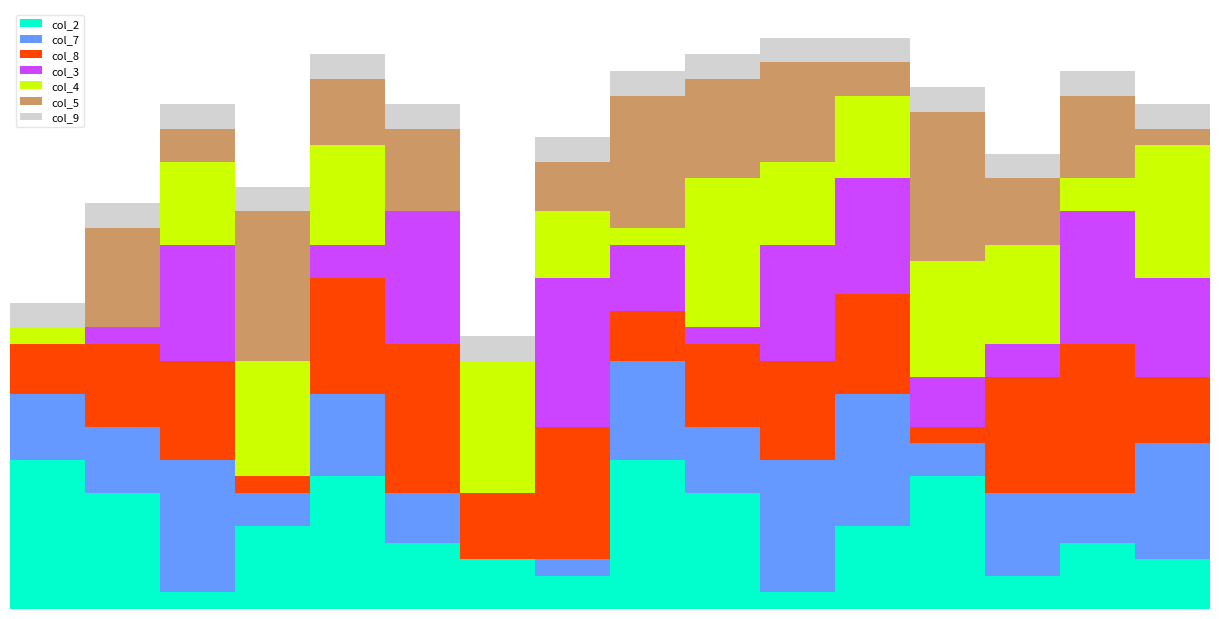

What is the spread (max minus min) of values at 7?

8